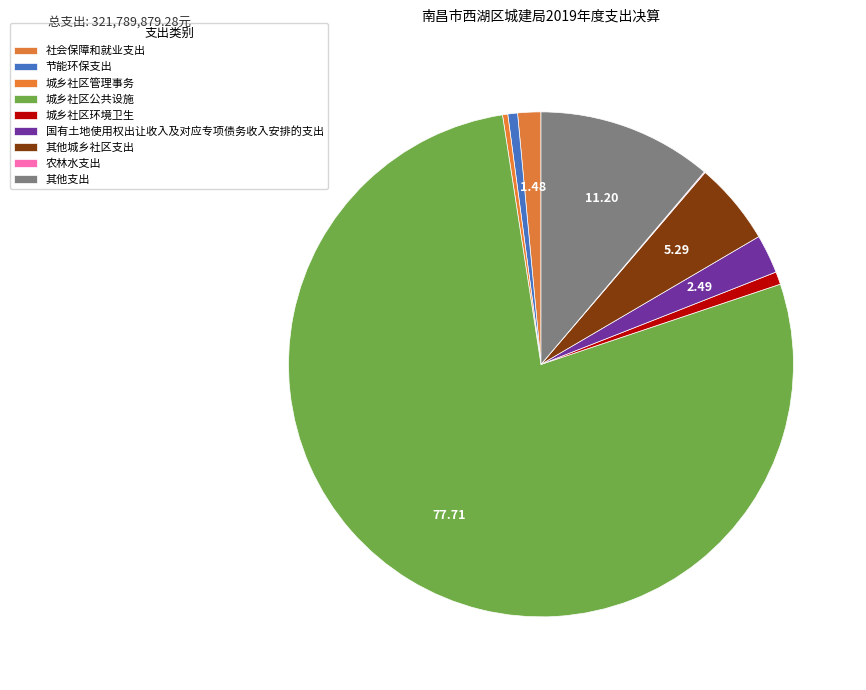

What percentage is the 其他城乡社区支出 slice, to the nearest percent?

5%